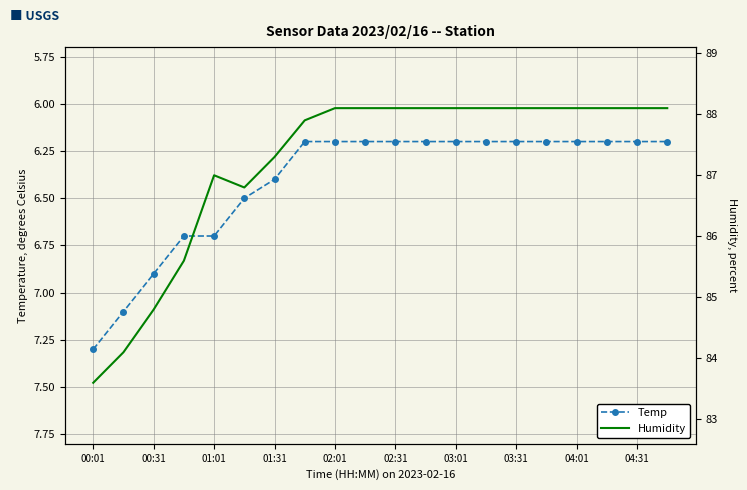

Count the number of categories in the chart.

20